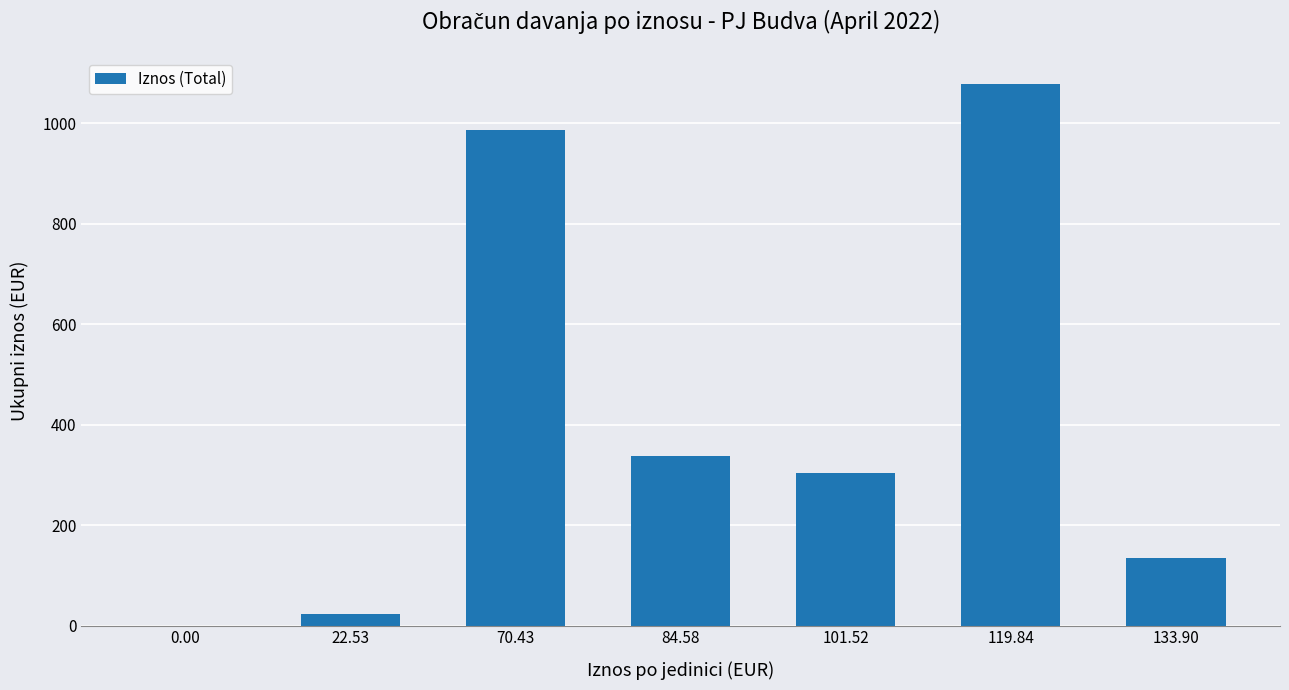

Between 22.53 and 133.90, which is larger?

133.90